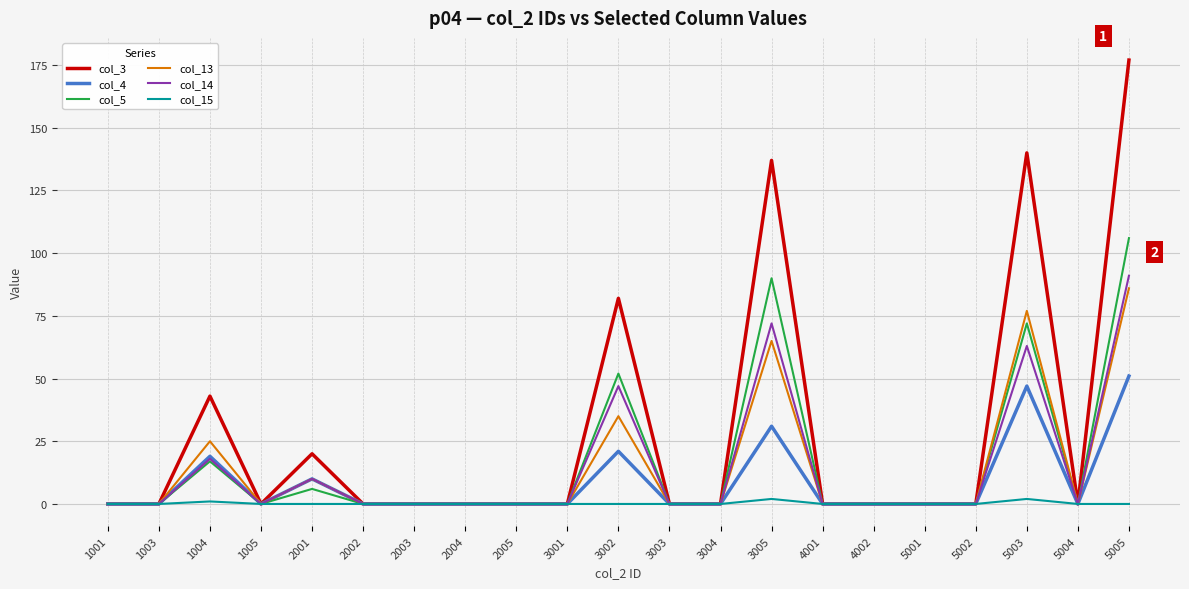

Is it true that col_4 equals -23 at 2002?

False